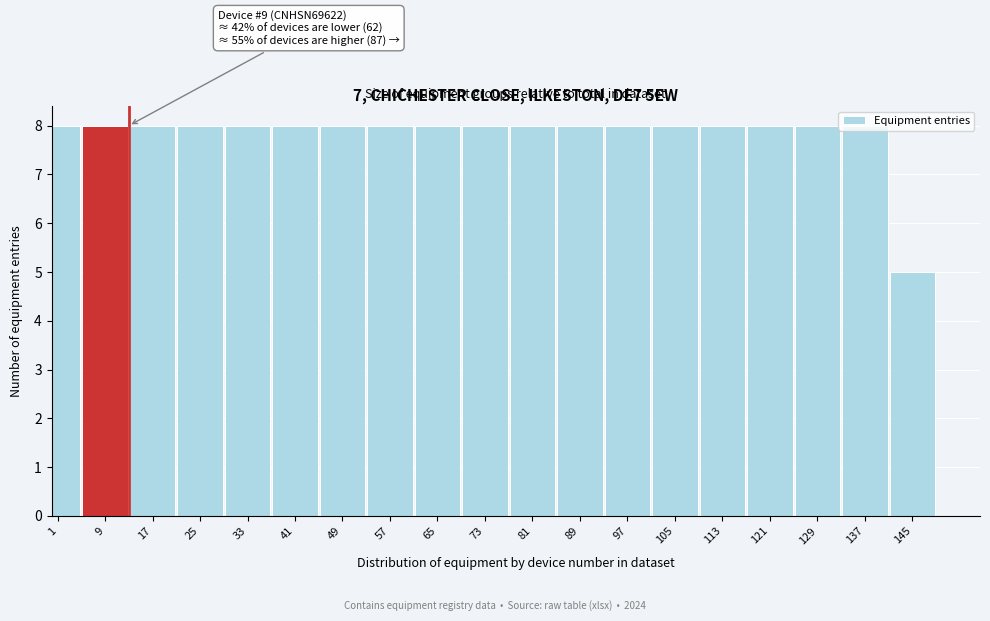

Approximately how many times larger is the value at 9 compared to 73?

1.0